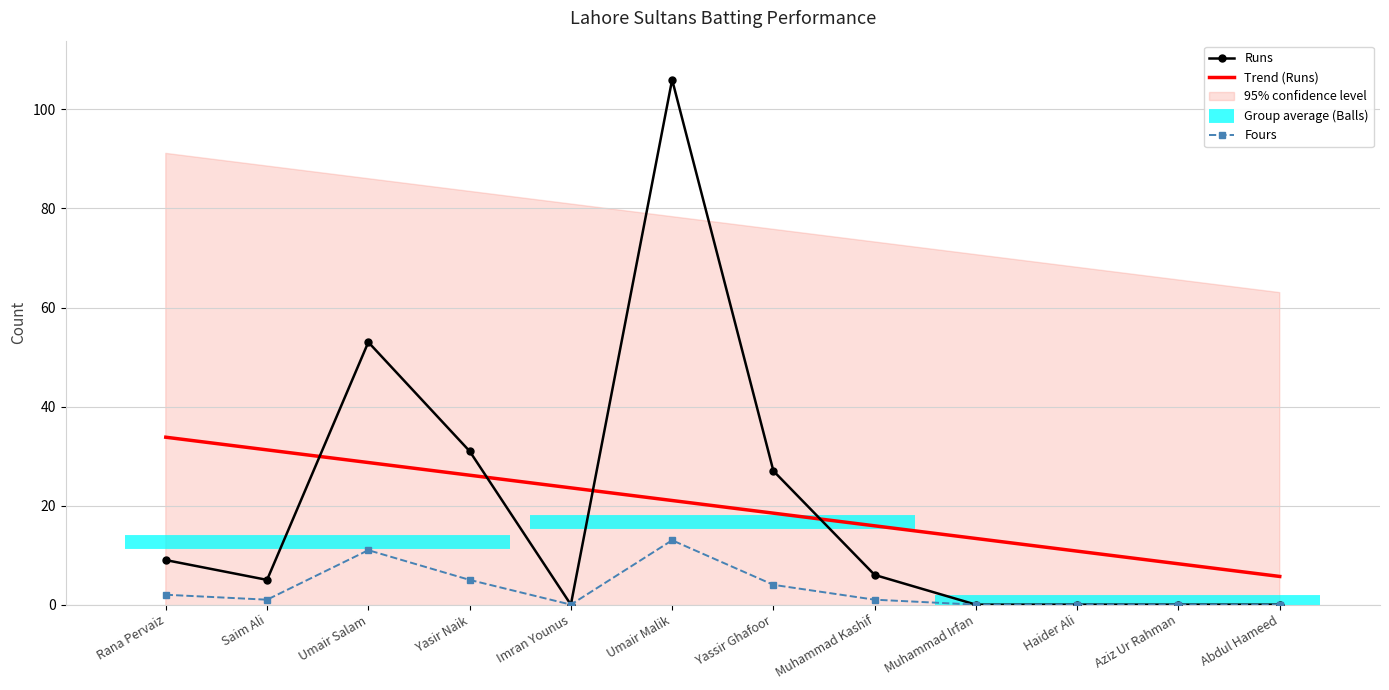

Which series has the largest total across all categories?

Runs